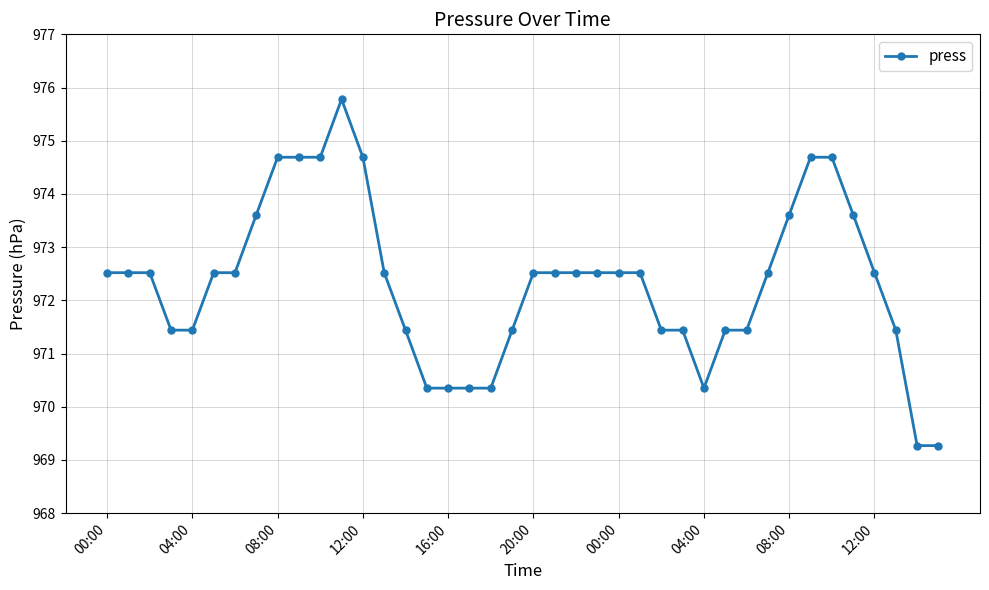

What is the maximum value shown in the chart?

975.8